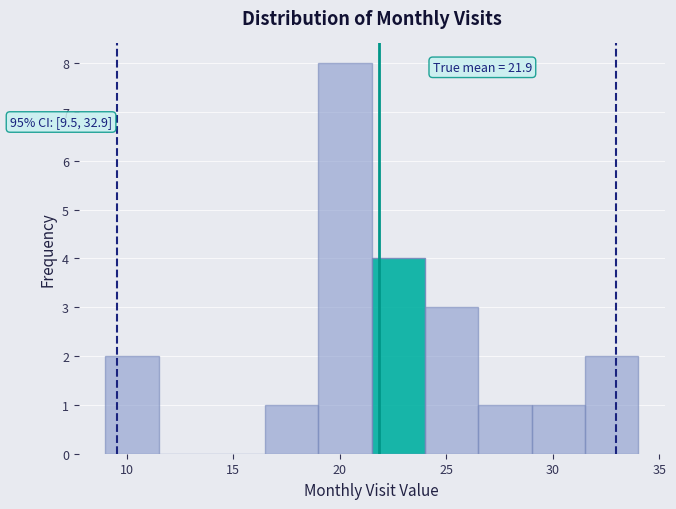

Over which range of the x-axis is the bar tallest?

19.0 to 21.5